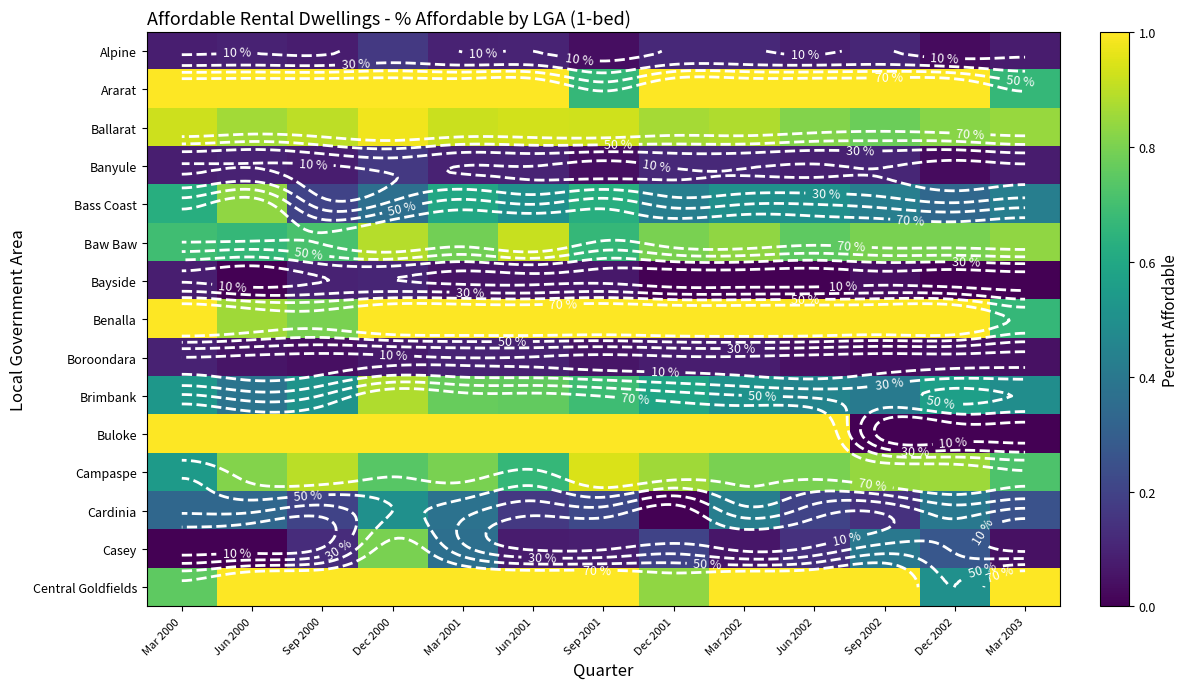

What is the maximum value shown in the chart?

1.0